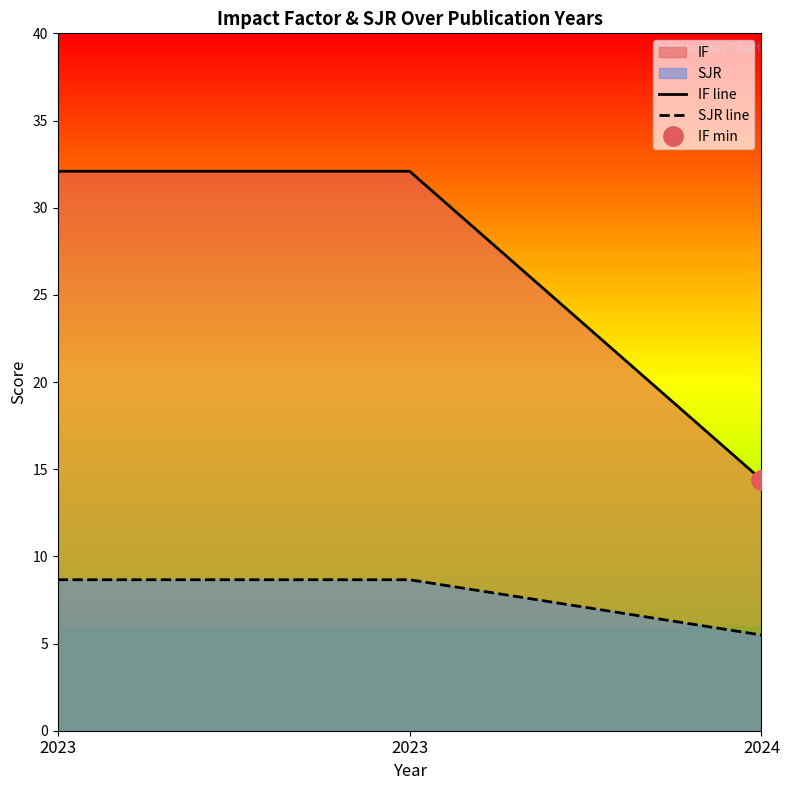

Does the chart have visible grid lines?

No